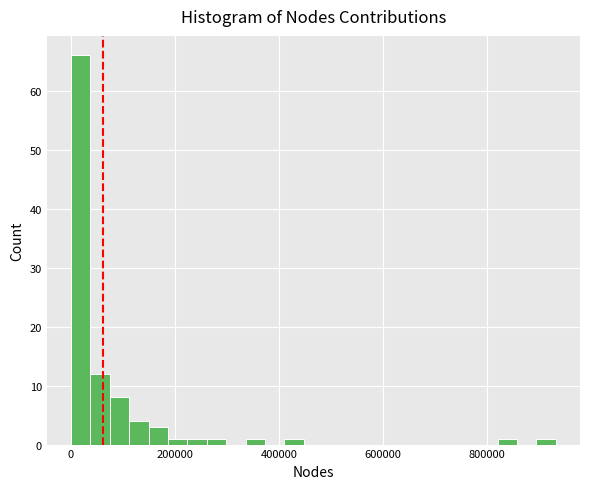

Read against the x-axis, roughly where is the centre of the tallest bar?

20000